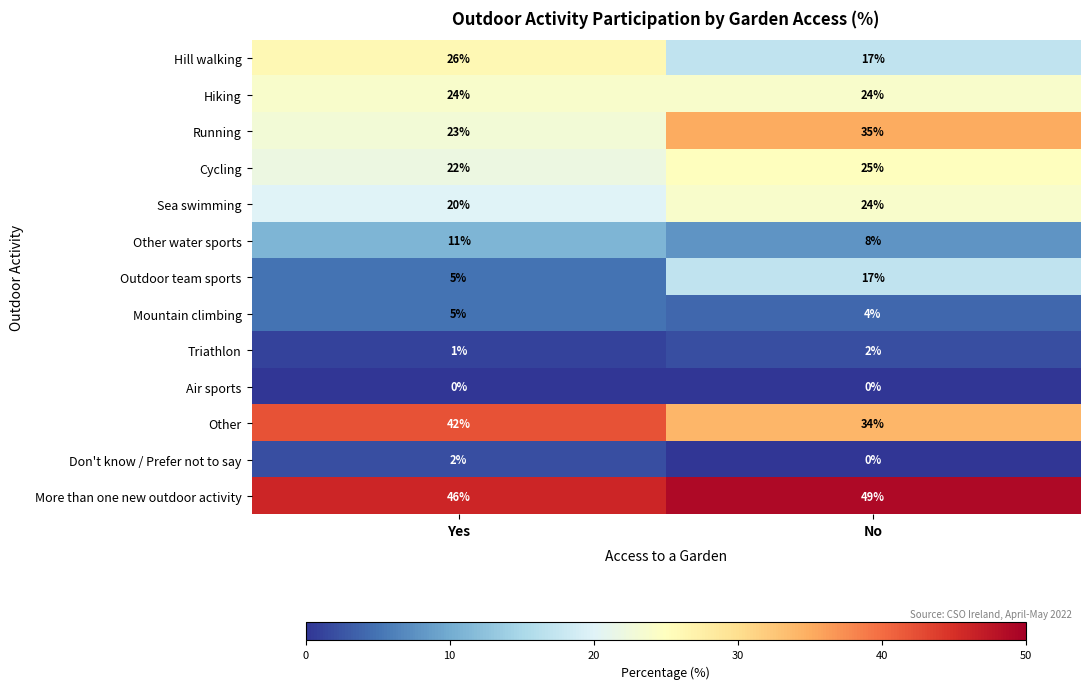

What is the average value of the Hill walking series?

22